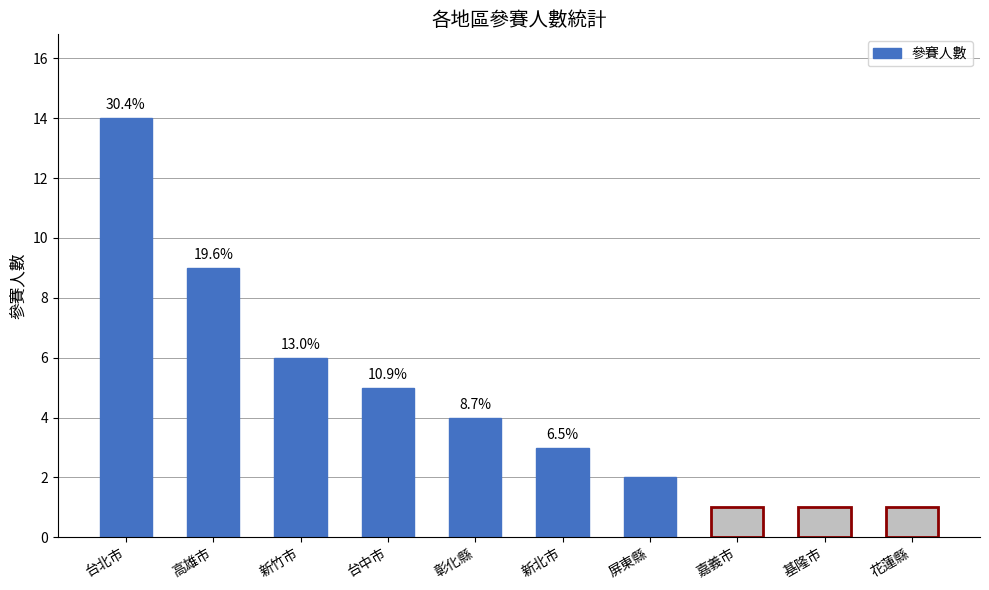

Reading left to right, extract all data points from this chart.

台北市=14	高雄市=9	新竹市=6	台中市=5	彰化縣=4	新北市=3	屏東縣=2	嘉義市=1	基隆市=1	花蓮縣=1